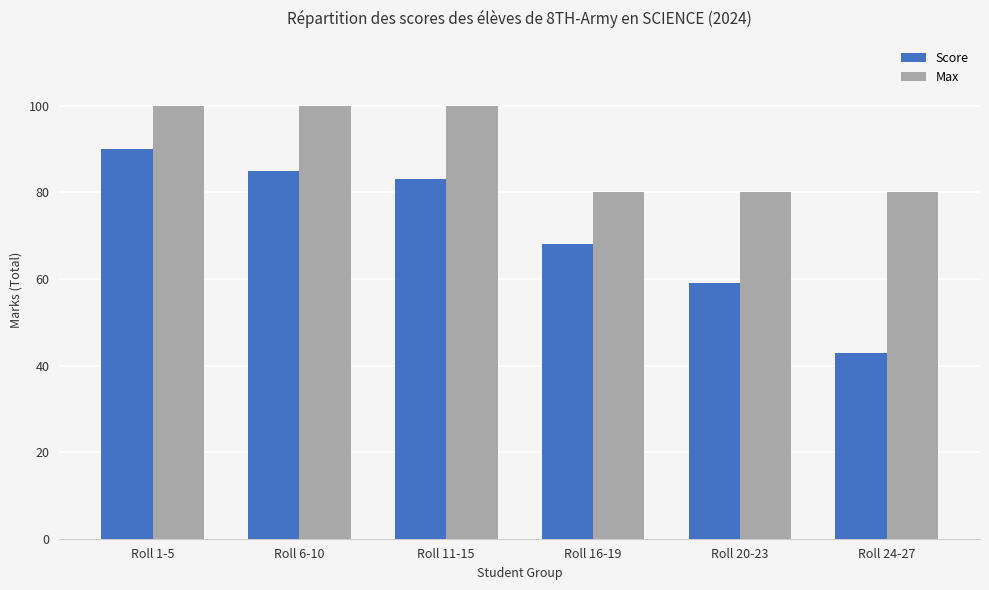

Where does the Score series first go above 83?

Roll 1-5